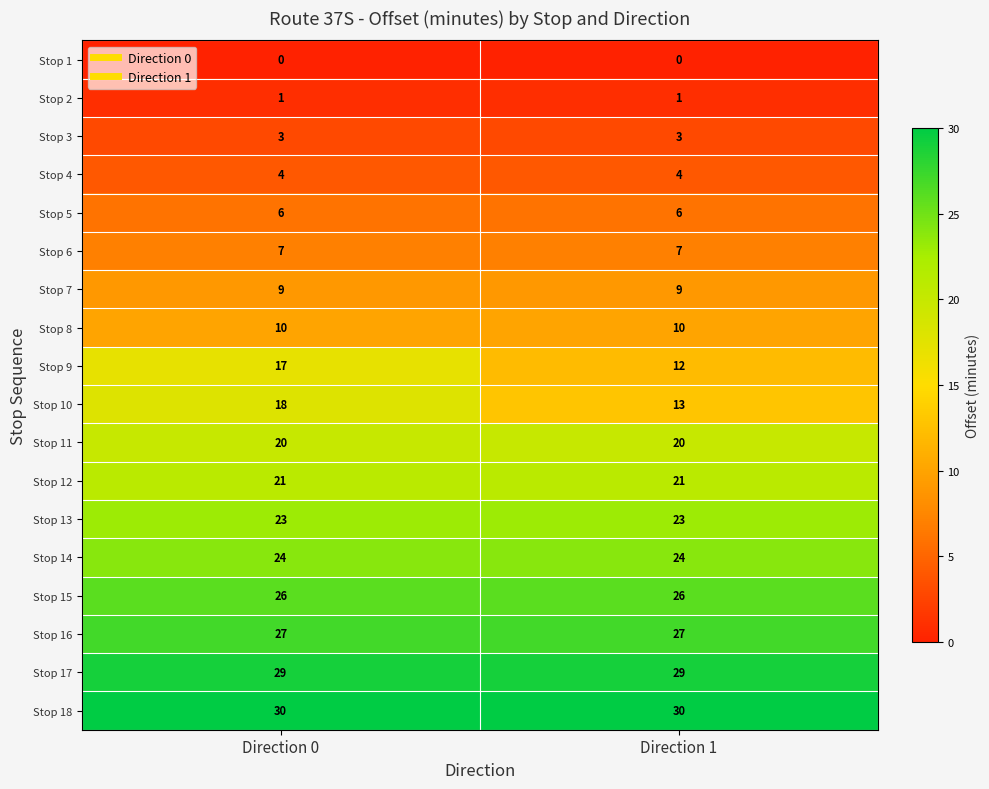

What is the maximum value shown in the chart?

30